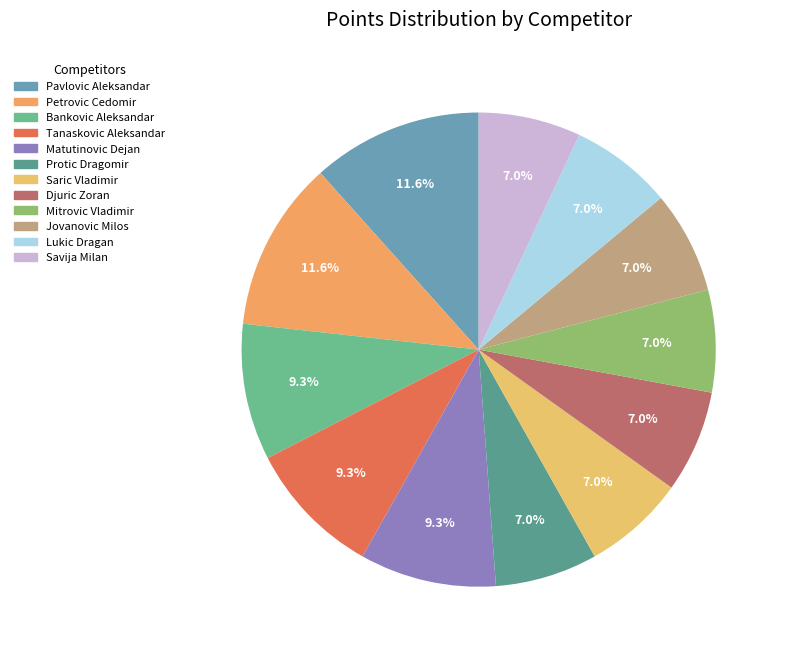

Which has a higher value, Jovanovic Milos or Matutinovic Dejan?

Matutinovic Dejan